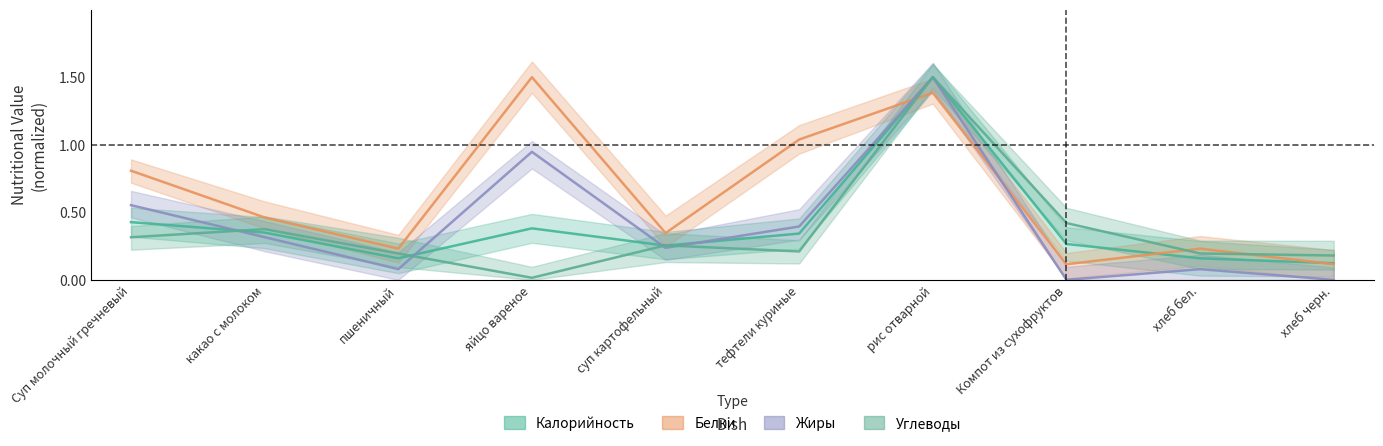

What is the maximum value shown in the chart?

1.5